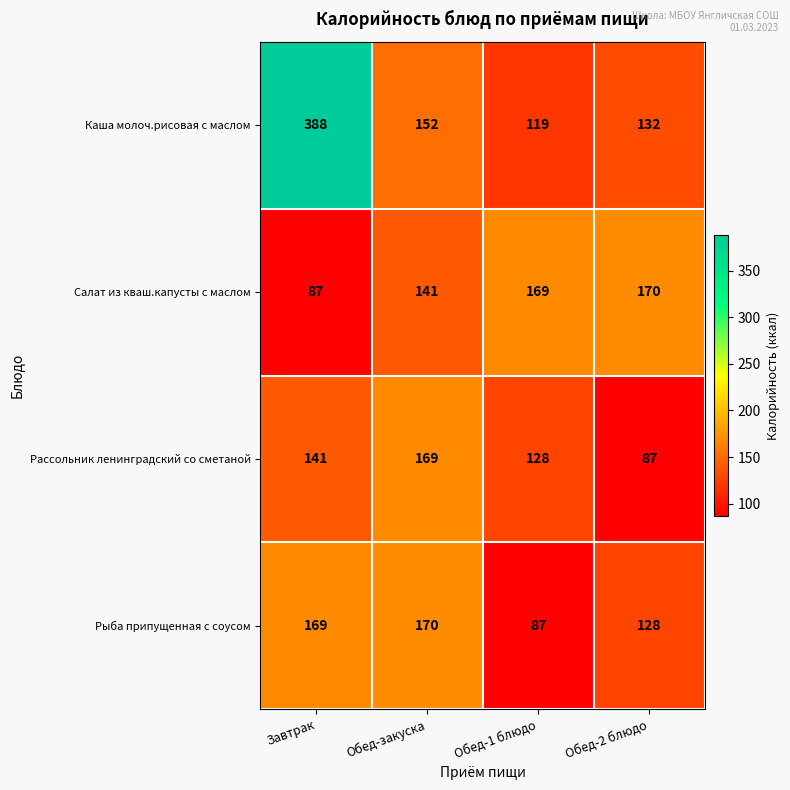

What is the difference between the maximum and minimum values in the Каша молоч.рисовая с маслом series?

269